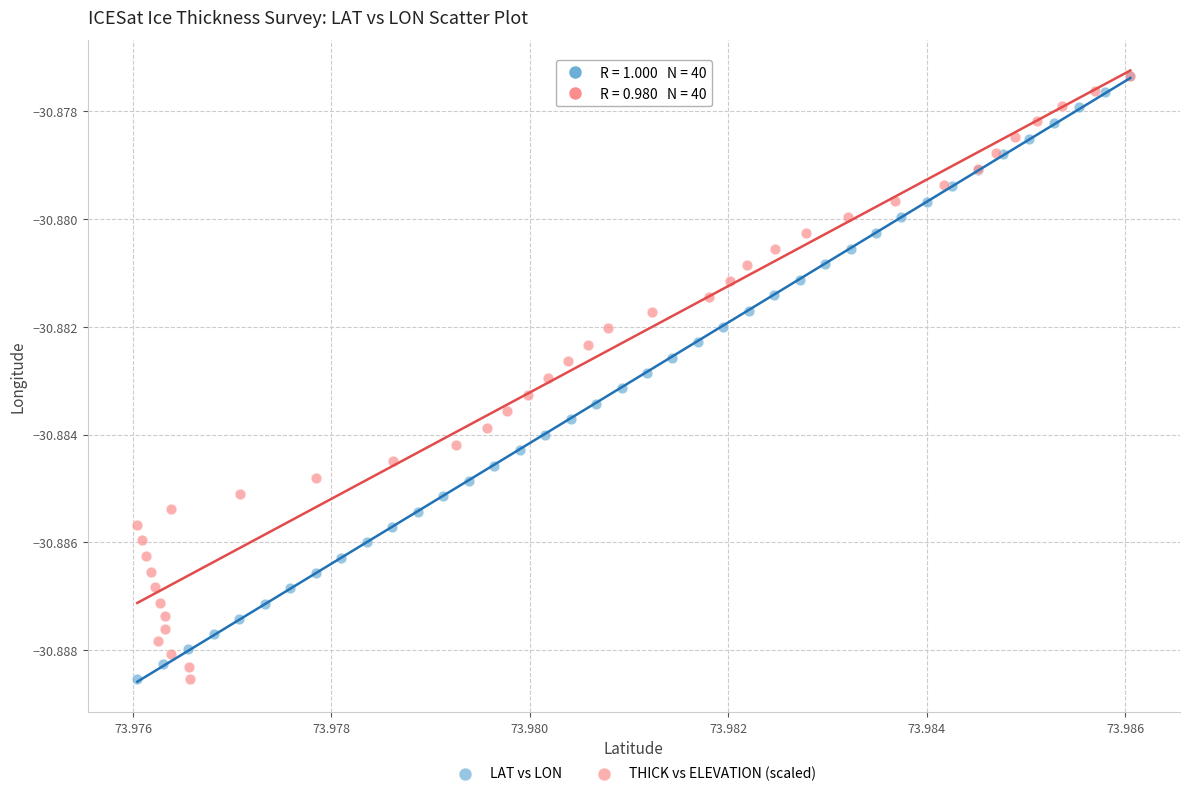

What are all the series names shown in the legend?

LAT vs LON, THICK vs ELEVATION (scaled)